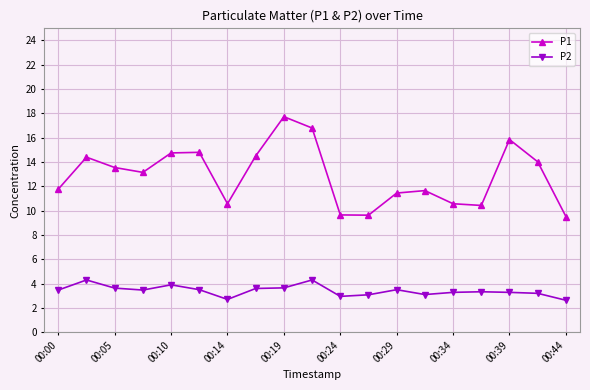

Which series has the largest total across all categories?

P1